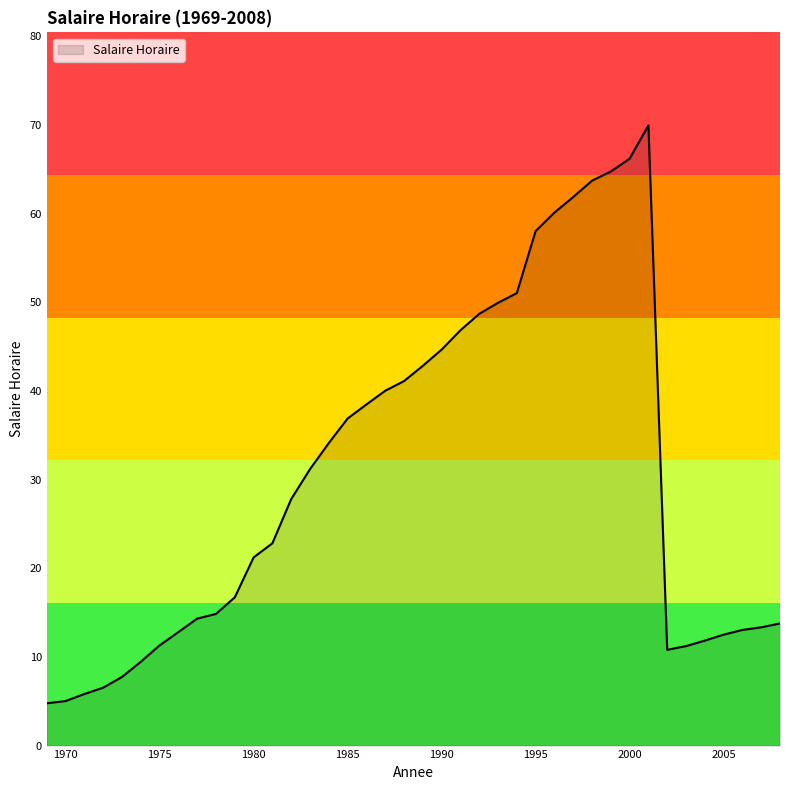

What is the difference between the maximum and minimum values?

65.2